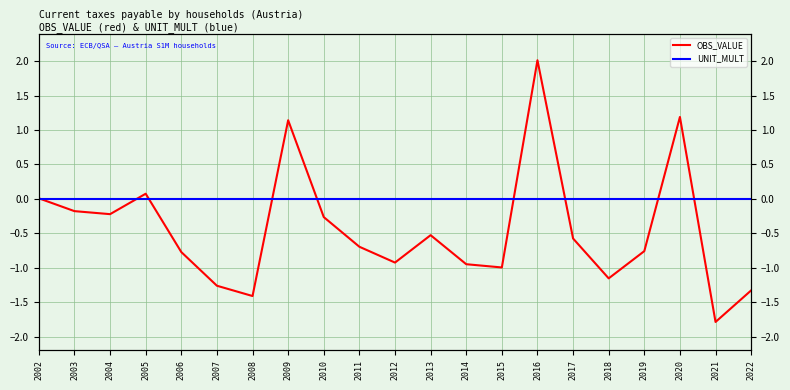

At 2007, list the series in order from smallest to largest.

OBS_VALUE, UNIT_MULT